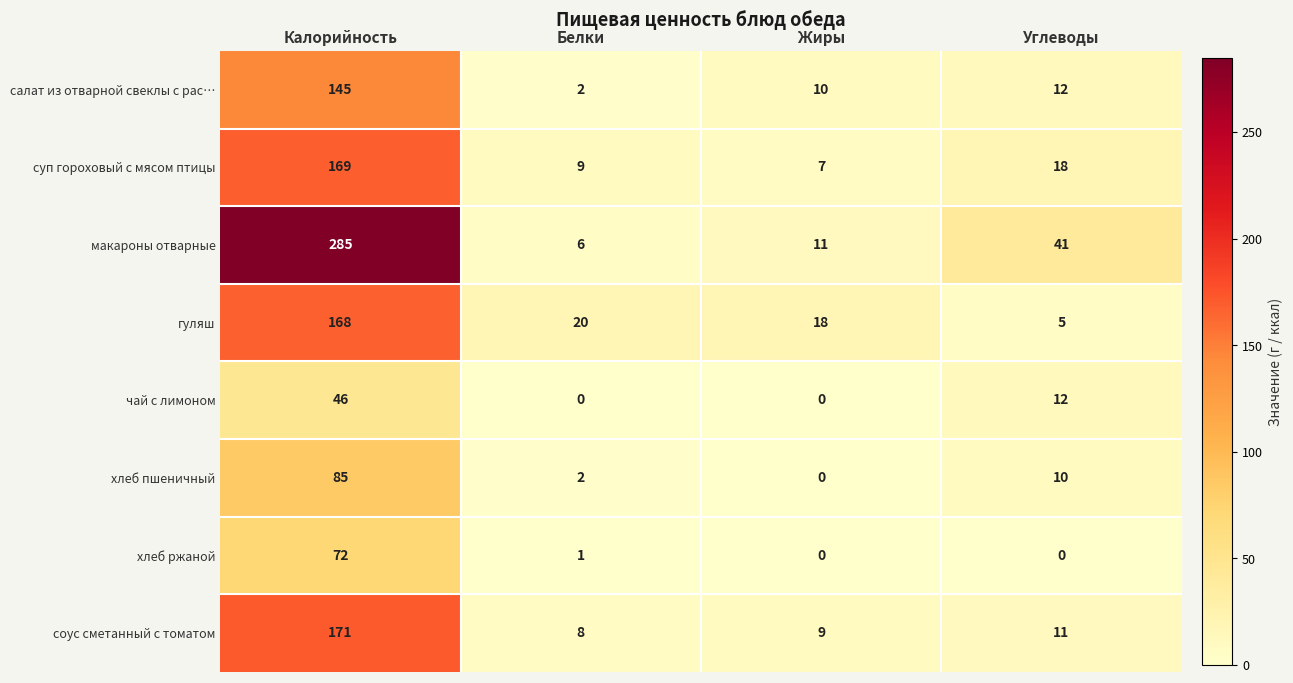

What is the difference between the maximum and minimum values in the чай с лимоном series?

46